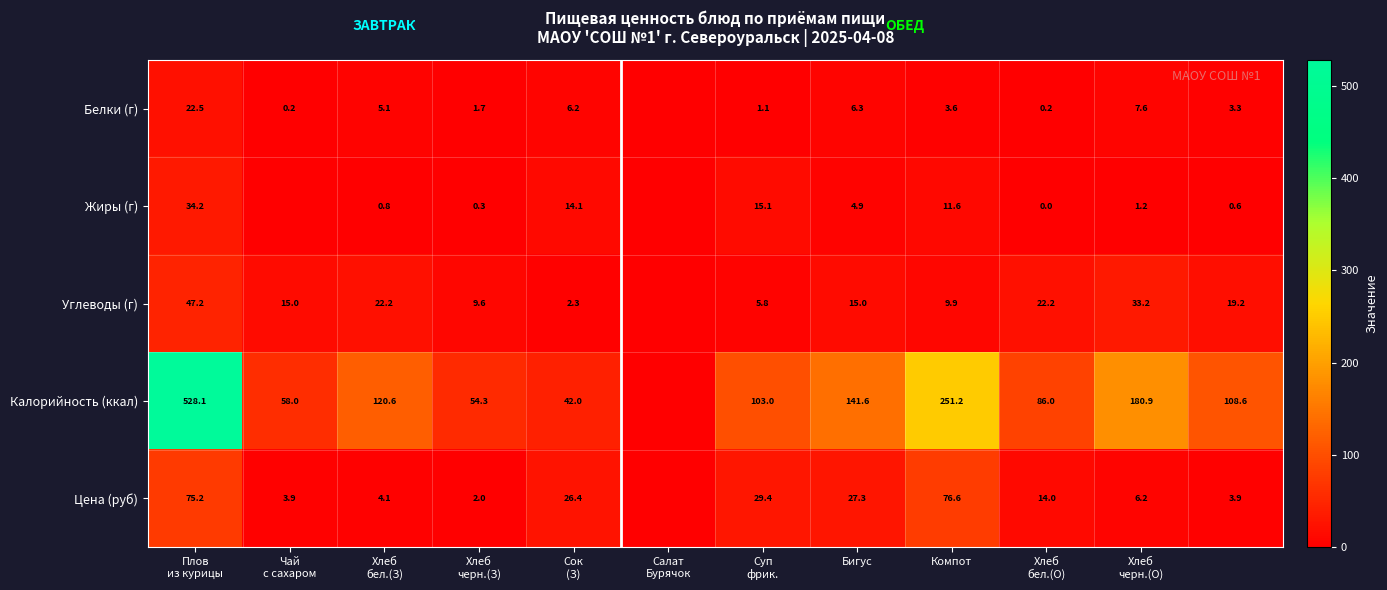

At which category does the chart reach its peak across all series?

Плов
из курицы